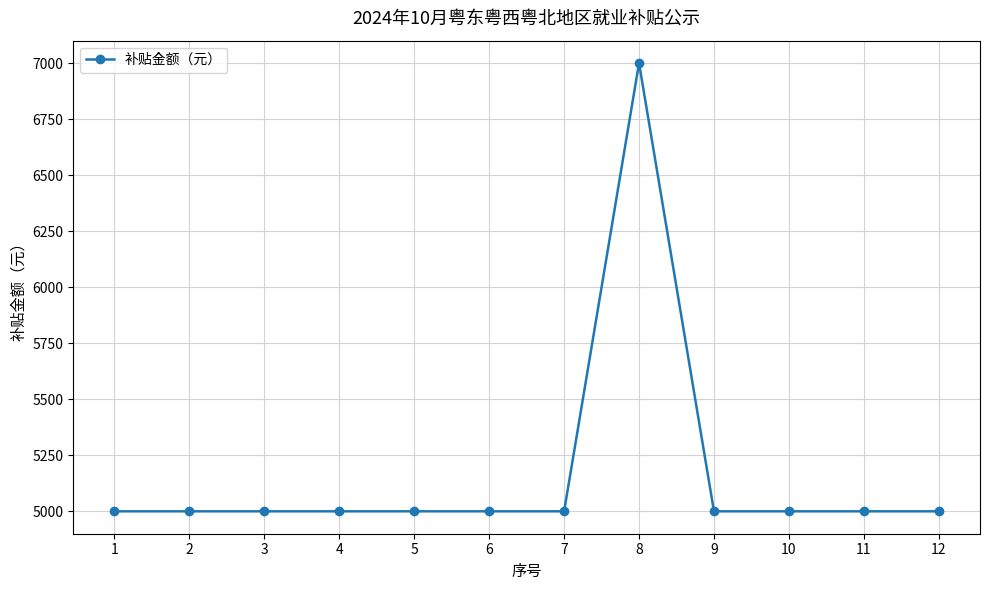

True or false: the data shows 1298 at 3.

False